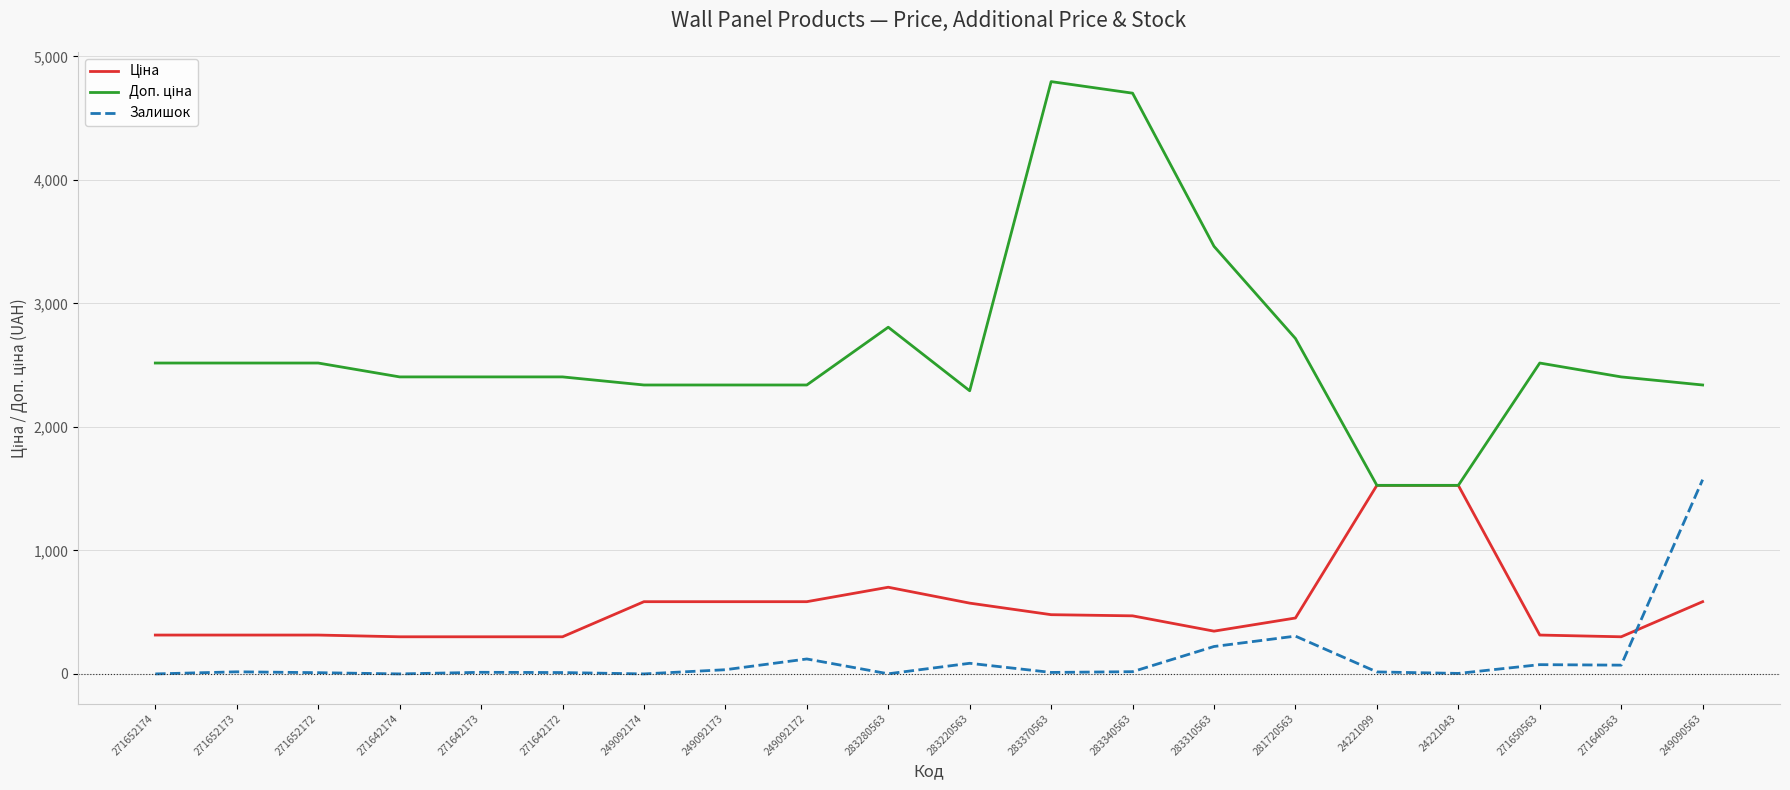

Does the chart display data point markers on the line(s)?

No